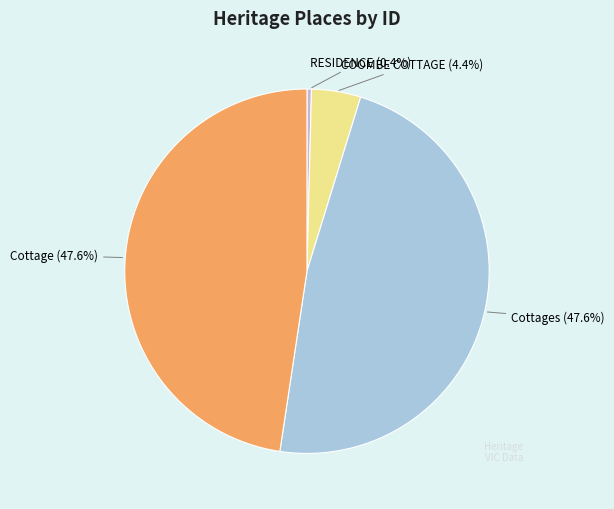

Count the number of slices in the pie.

4